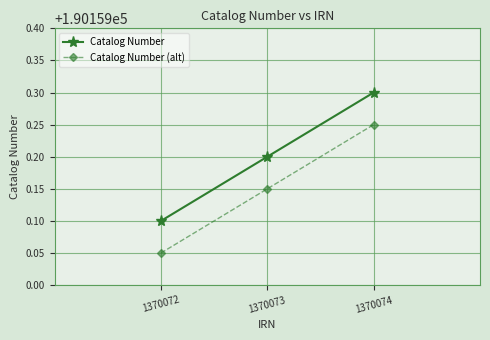

Which label corresponds to the smallest value in the chart?

1370072